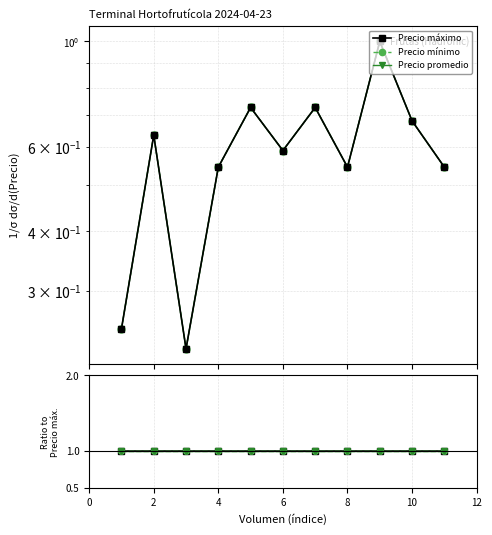

Which has a higher value, 2 or 6?

2